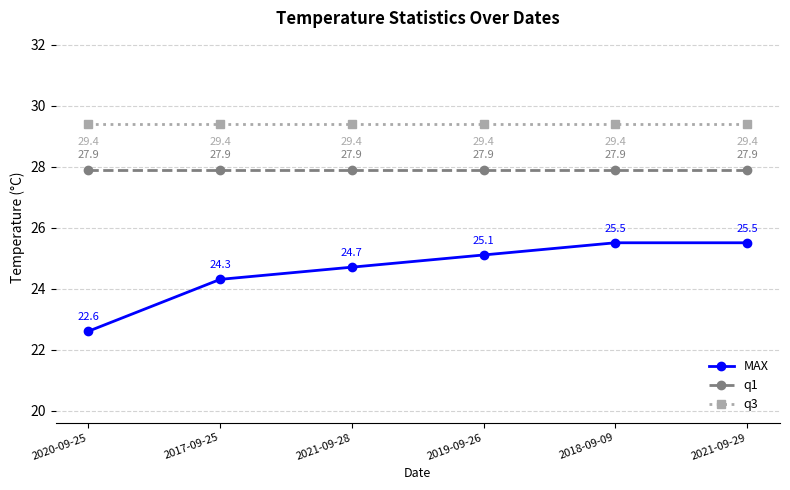

What position from the right is 2021-09-29?

1